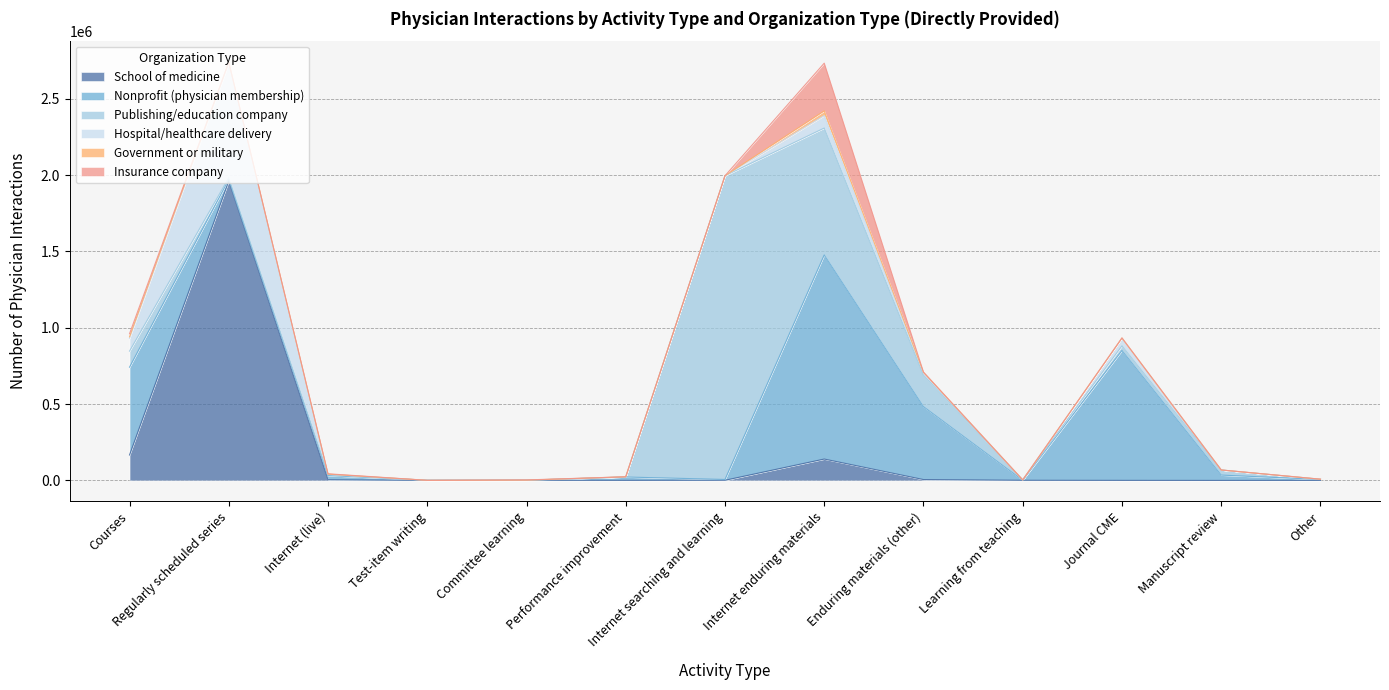

How many data points in Hospital/healthcare delivery are above 1359?

6